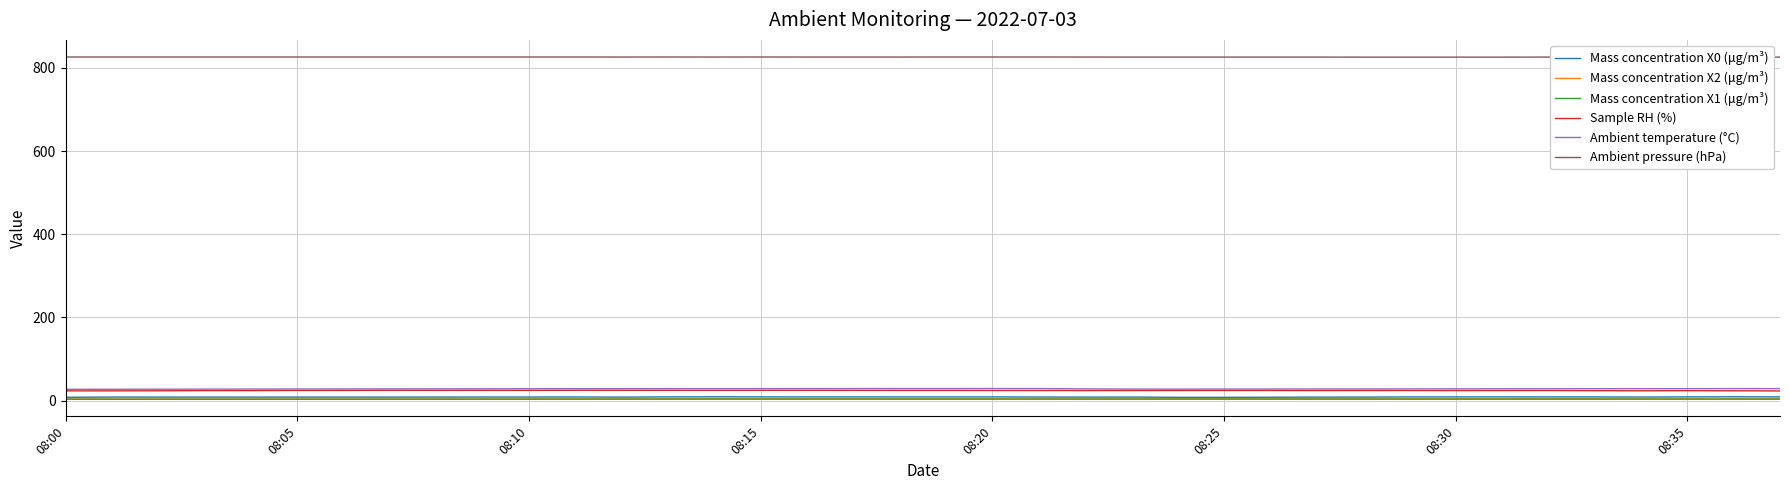

Rank the series by their maximum value, from highest to lowest.

Ambient pressure (hPa), Ambient temperature (°C), Sample RH (%), Mass concentration X0 (μg/m³), Mass concentration X2 (μg/m³), Mass concentration X1 (μg/m³)